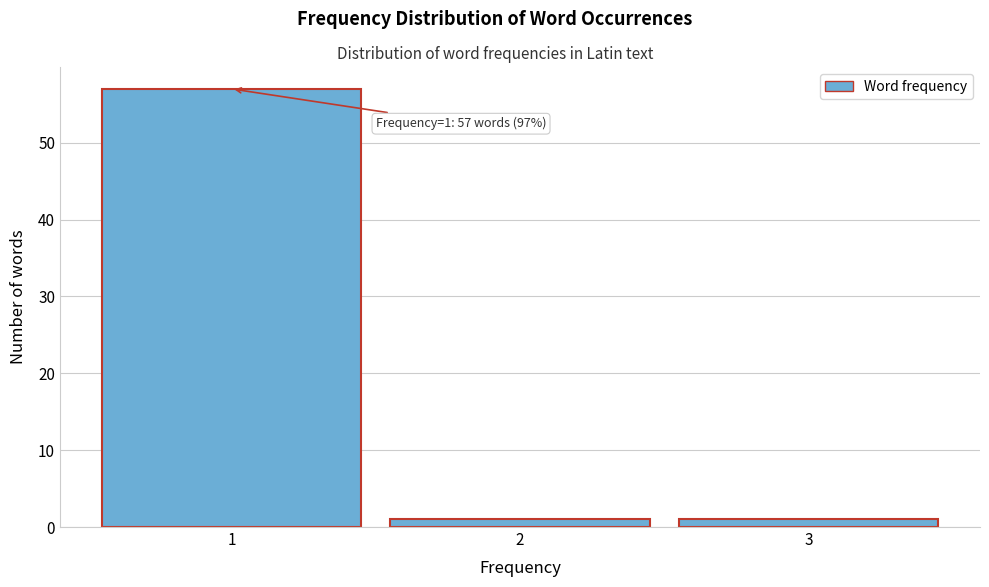

Reading left to right, transcribe all the data shown in this chart.

57	1	1